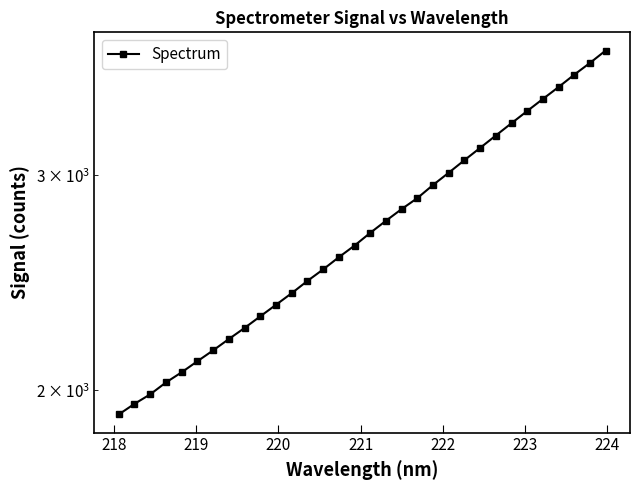

What is the average value?

2728.6